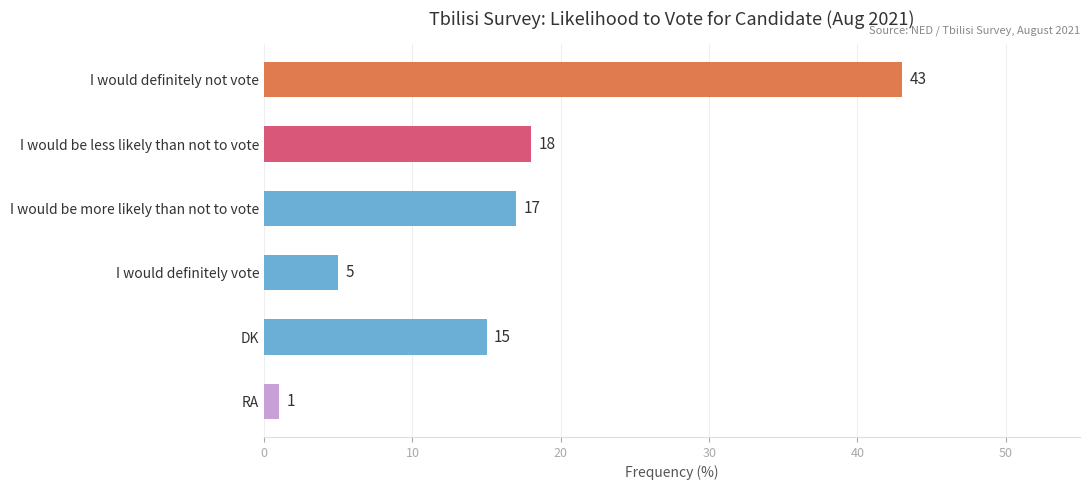

What is the change in value from I would definitely vote to RA?

-4